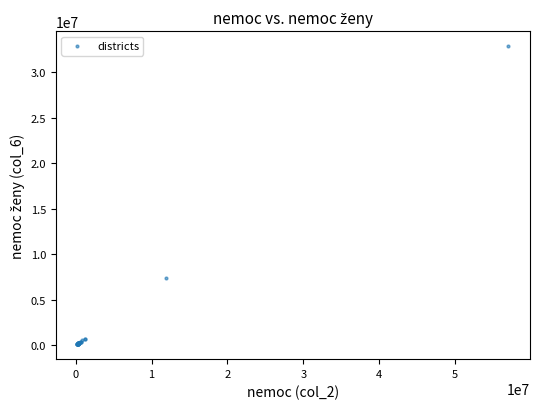

What Y value in the scatter plot is closest to 16491689?

7367375